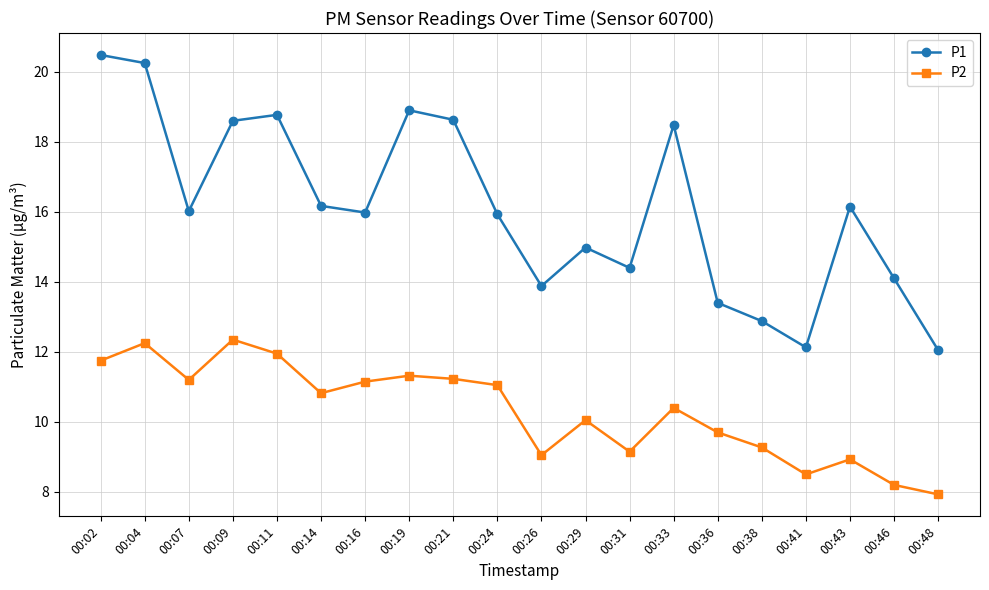

What is the maximum value for P1?

20.5